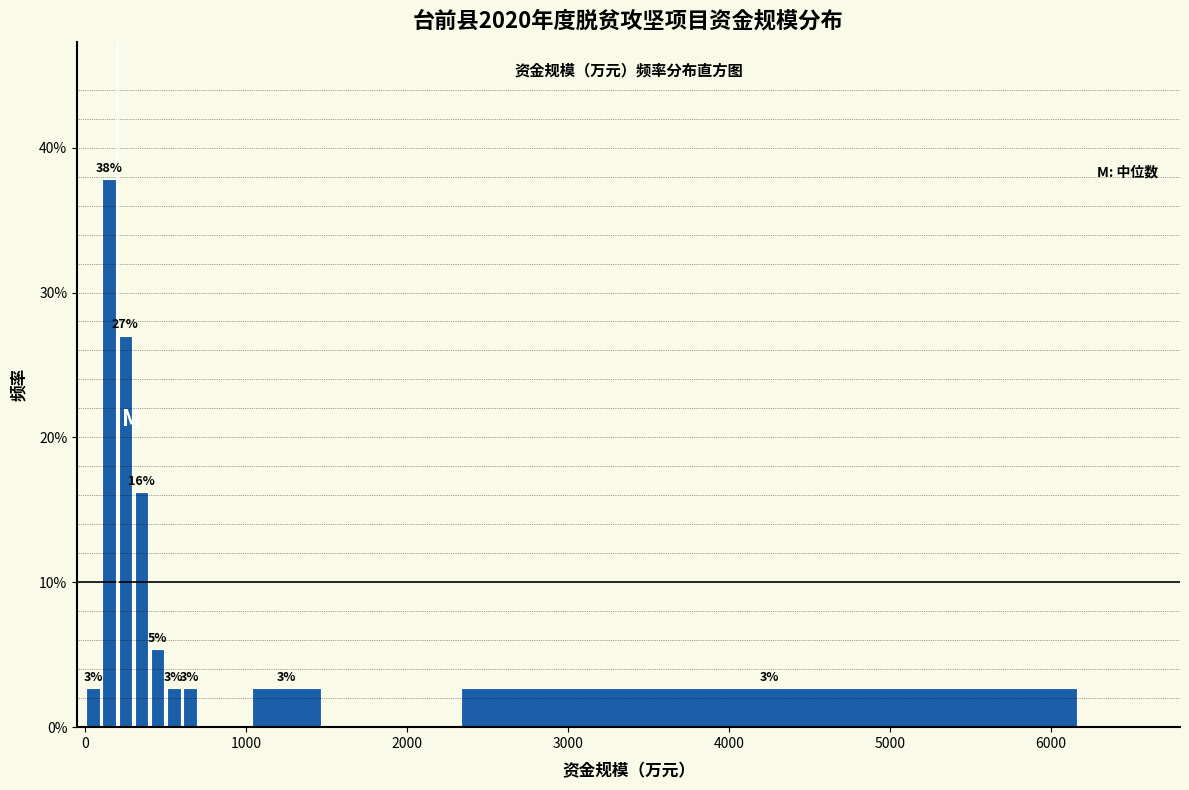

Around what value on the x-axis is the tallest bar? Give the approximate position of its centre, as read against the axis.

200